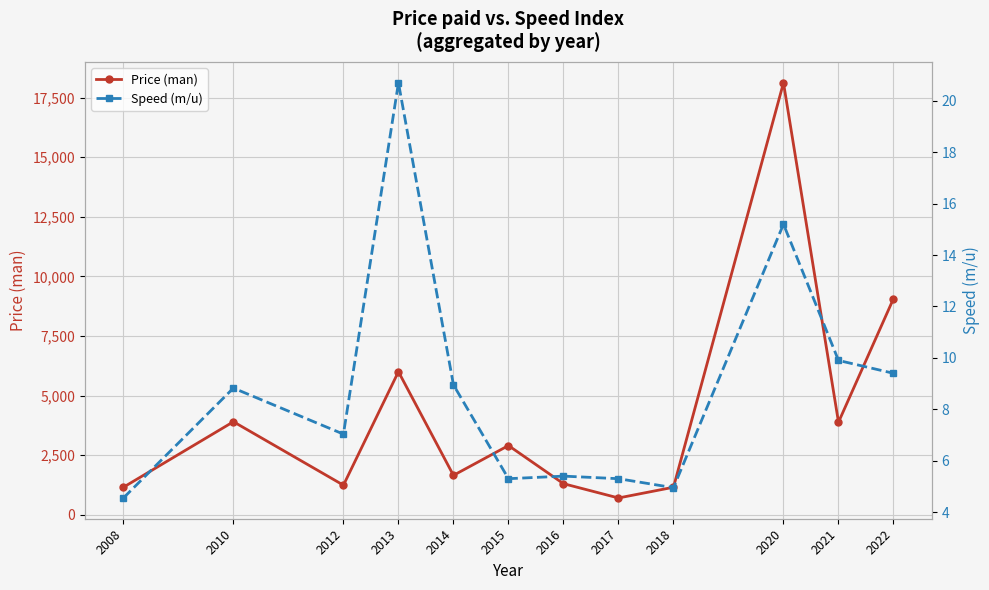

Rank the categories by Speed (m/u) value from lowest to highest.

2008, 2018, 2017, 2015, 2016, 2012, 2010, 2014, 2022, 2021, 2020, 2013